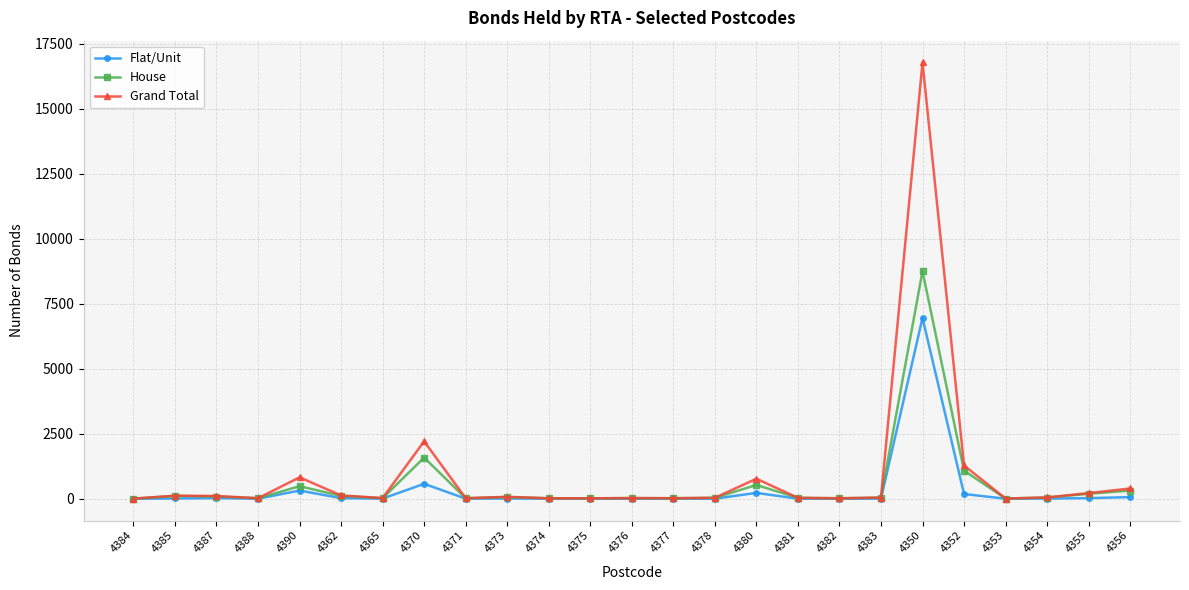

What are all the series names shown in the legend?

Flat/Unit, House, Grand Total